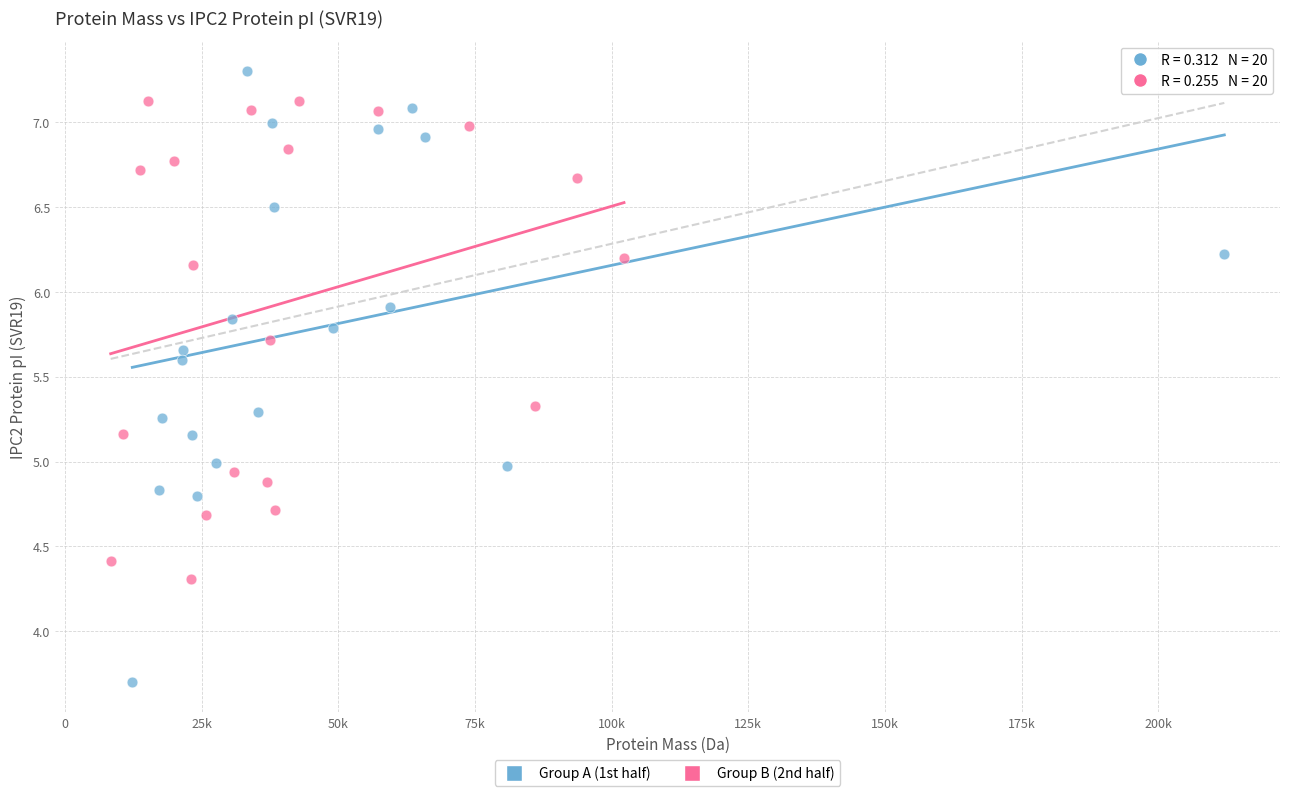

What are all the series names shown in the legend?

Group A (1st half), Group B (2nd half)